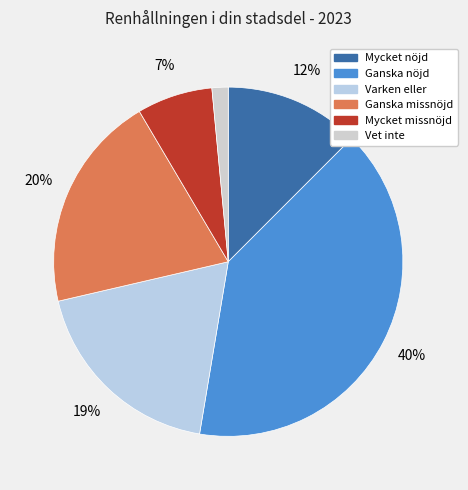

Combined, what portion of the pie is Mycket nöjd and Varken eller?

31.2%